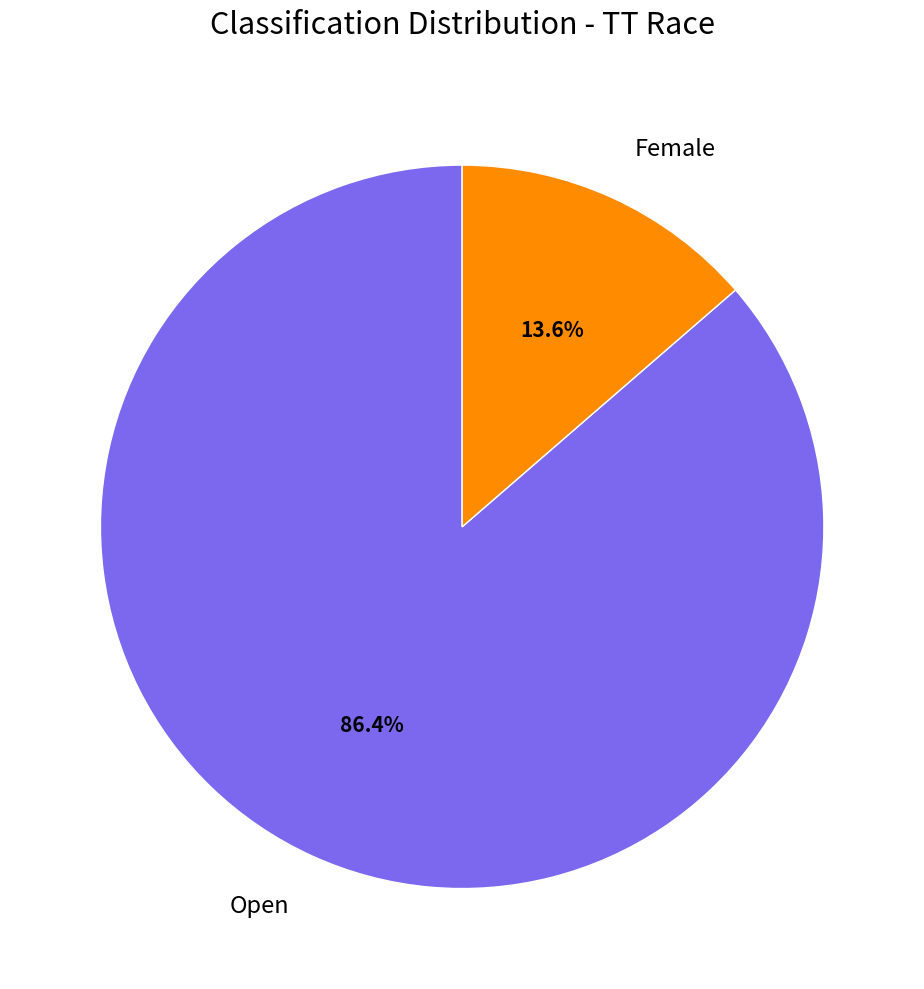

Which has a higher value, Open or Female?

Open